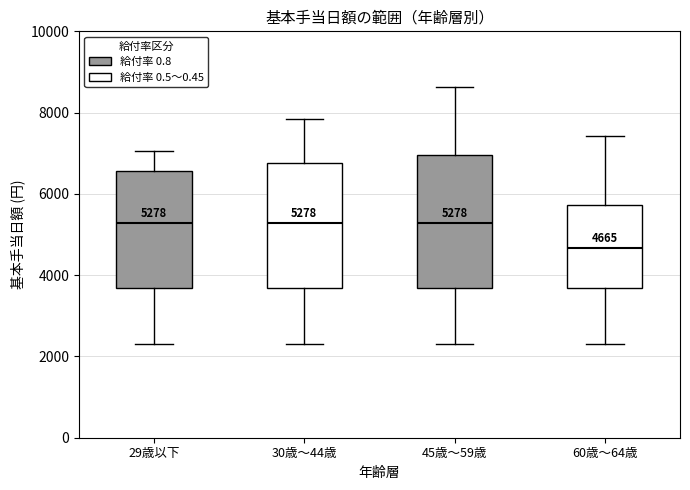

Which box's median line is the lowest?

60歳～64歳